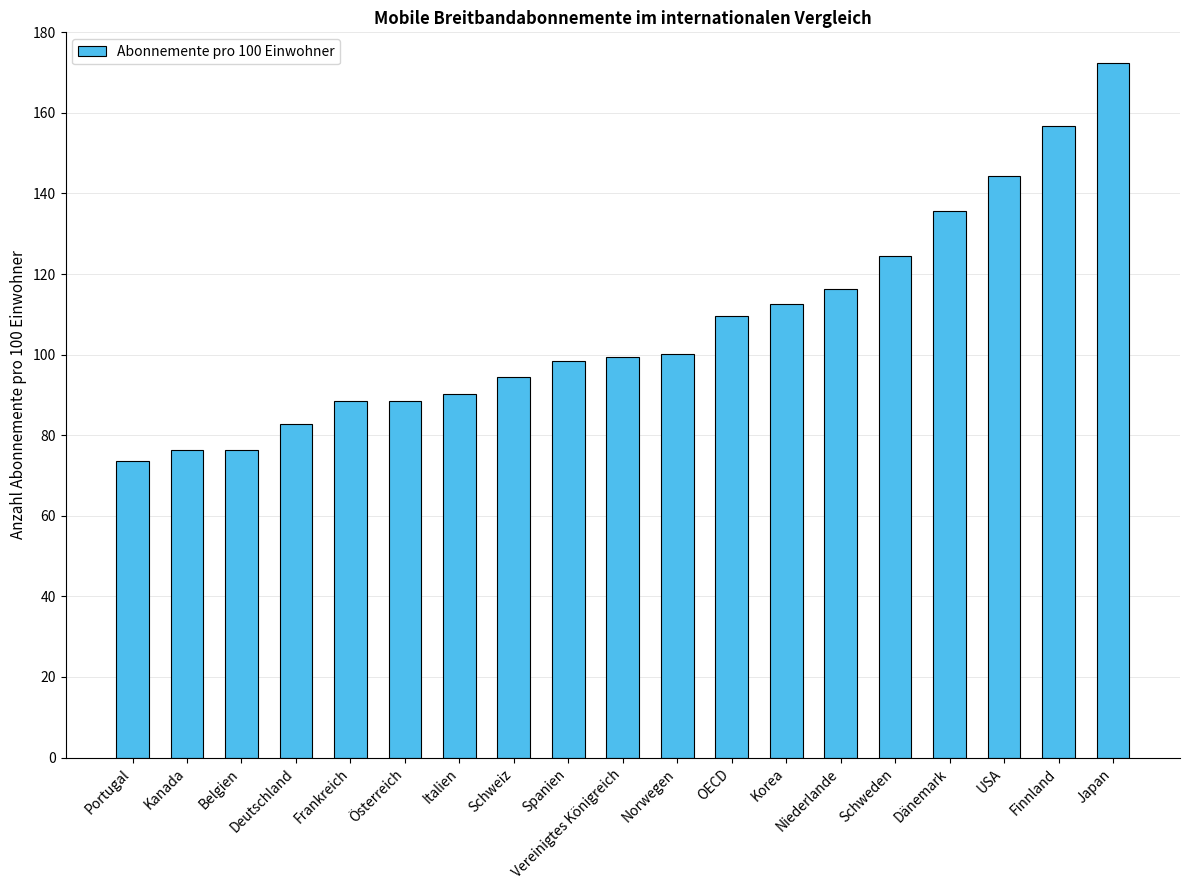

What is the difference between the values at Japan and Deutschland?

89.5